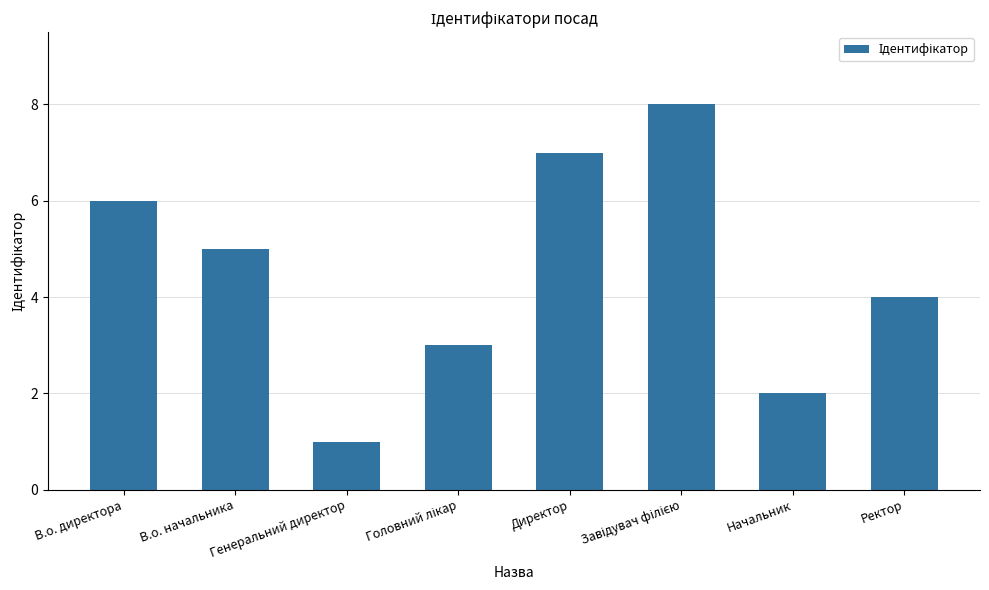

Does the chart contain any negative values?

No